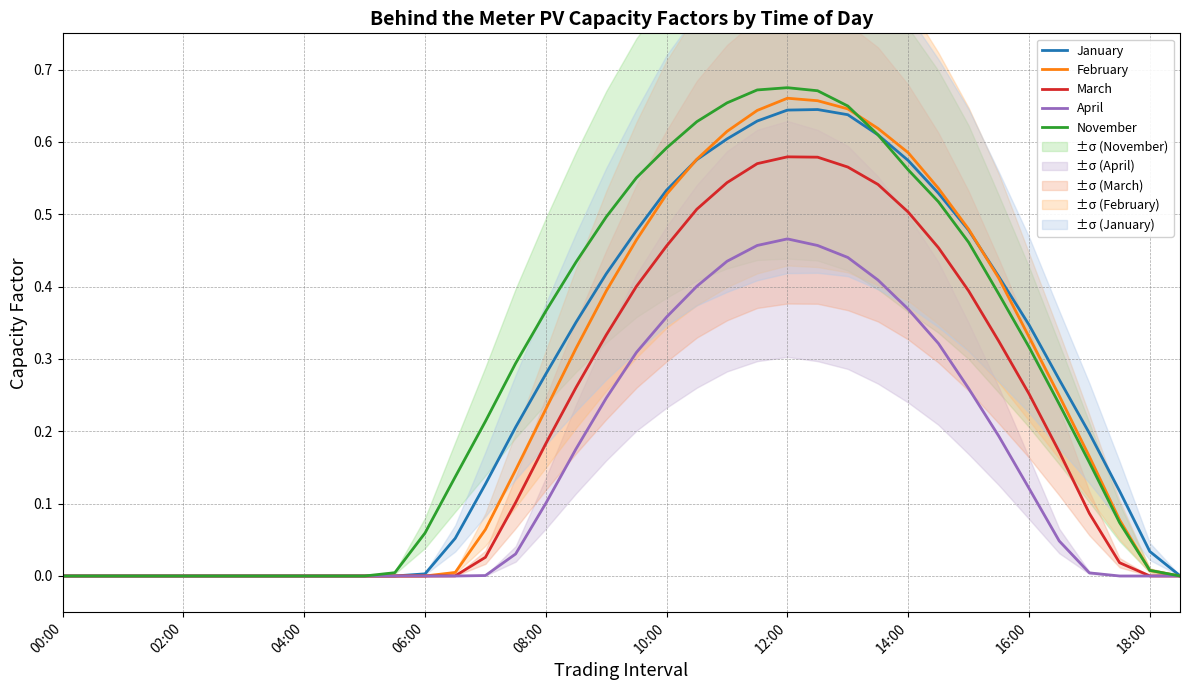

What is the label of the 38th point from the right?

00:00